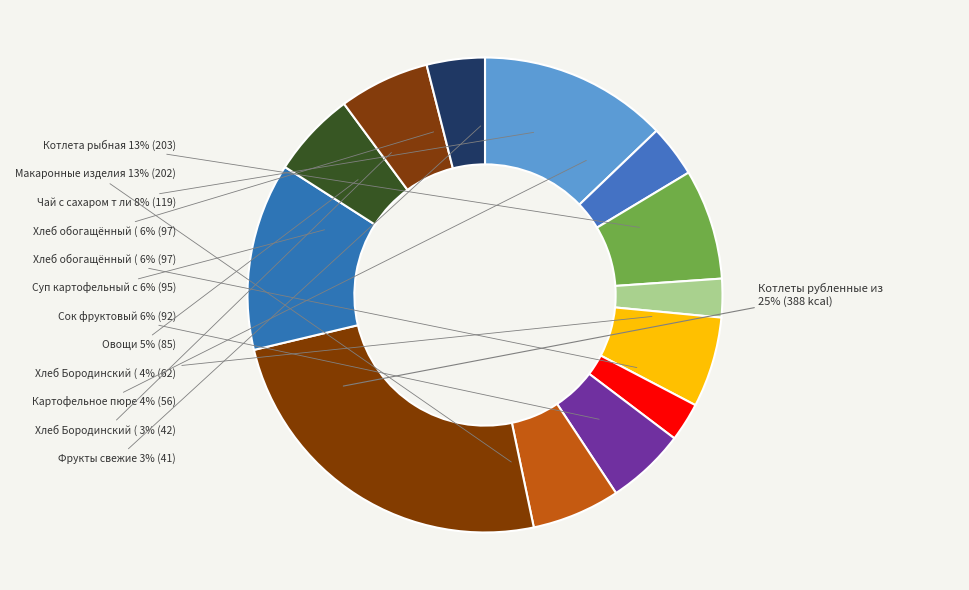

Rank the categories by value from highest to lowest.

Котлеты рубленные из птицы, Котлета рыбная, Макаронные изделия отварные, Чай с сахаром т лимоном, Хлеб обогащённый (завтрак), Хлеб обогащённый (обед), Суп картофельный с горохом, Сок фруктовый, Овощи, Хлеб Бородинский (обед), Картофельное пюре, Хлеб Бородинский (завтрак), Фрукты свежие